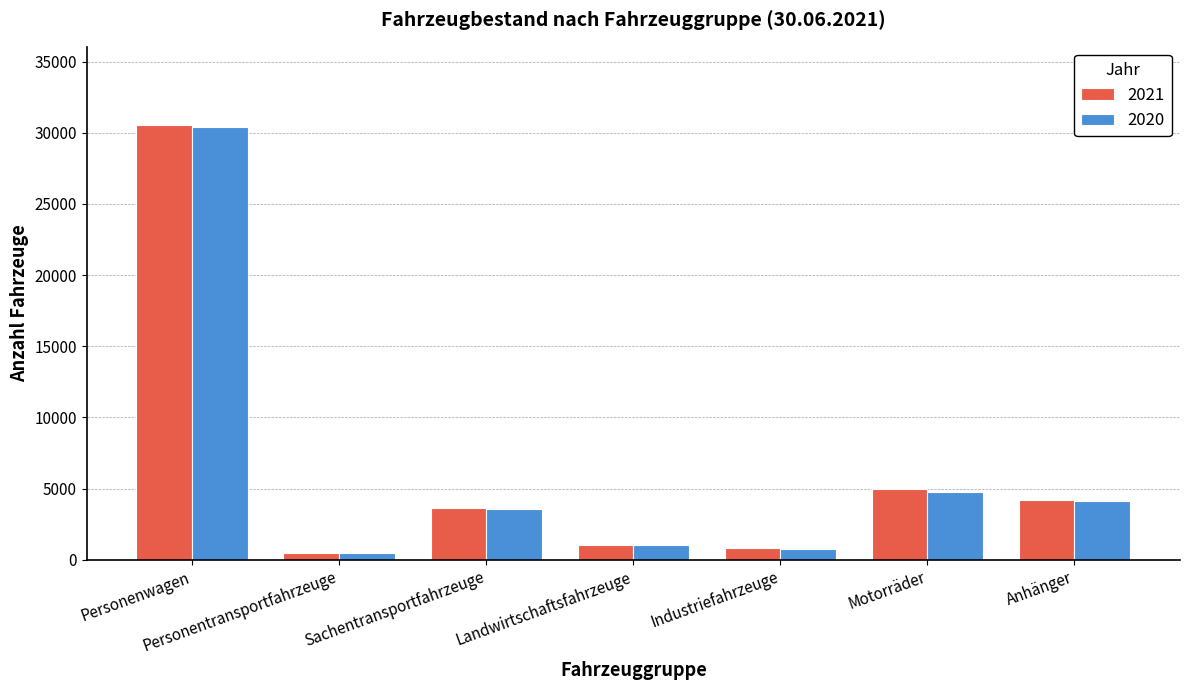

Reading left to right, list all the values displayed in this chart.

2021: 30538	494	3630	1023	799	4936	4192
2020: 30434	448	3555	1025	753	4782	4144